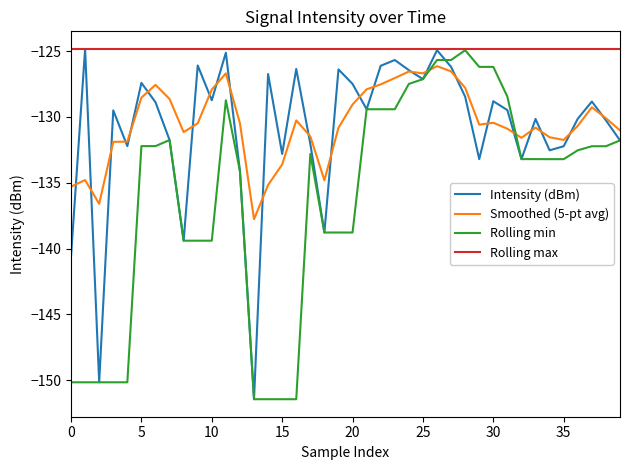

True or false: Smoothed (5-pt avg) and Rolling max cross at least once.

False